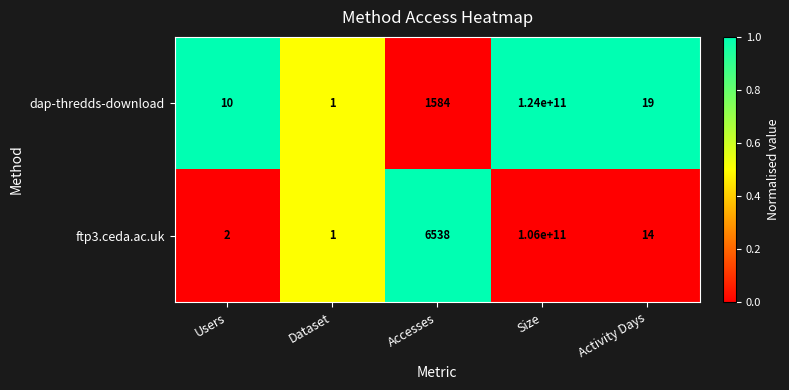

Which series changed the most between Dataset and Activity Days?

dap-thredds-download